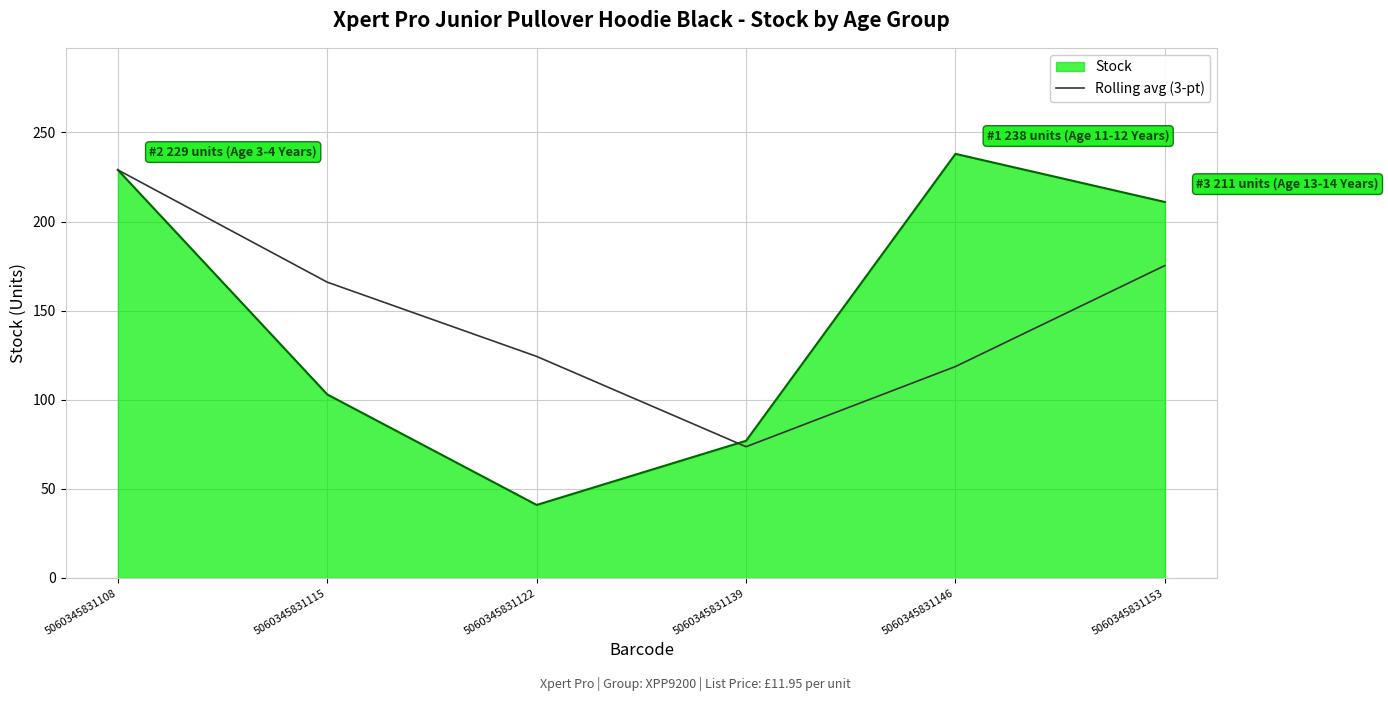

Is it true that Stock equals 362.7 at 5060345831108?

False